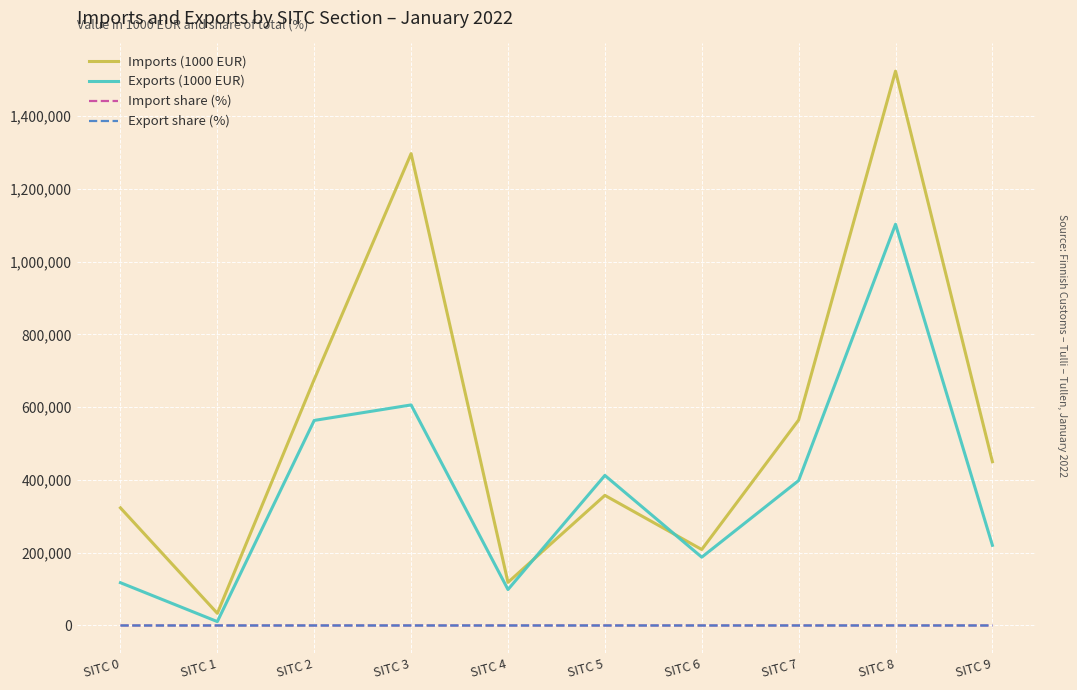

Which series has the largest total across all categories?

Imports (1000 EUR)